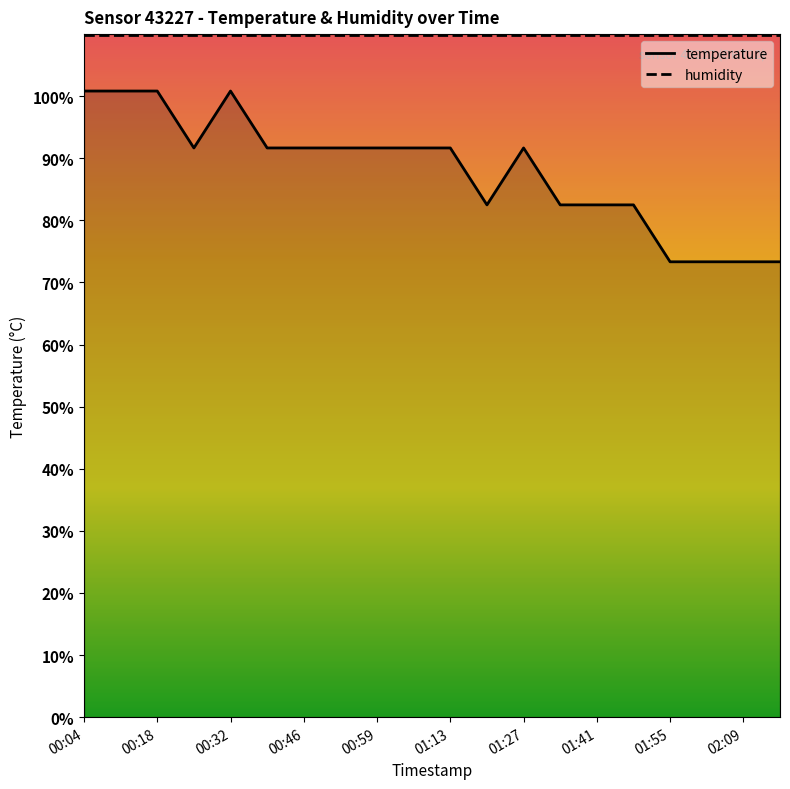

Reading left to right, extract all data points from this chart.

100.8	100.8	100.8	91.7	100.8	91.7	91.7	91.7	91.7	91.7	91.7	82.5	91.7	82.5	82.5	82.5	73.3	73.3	73.3	73.3